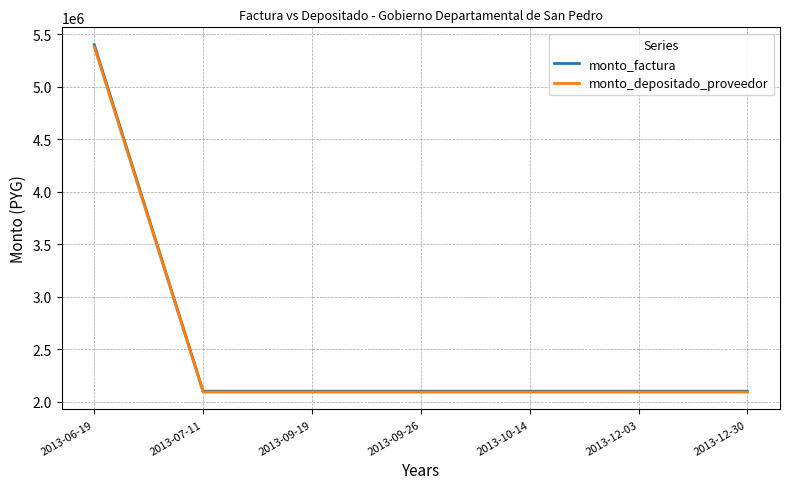

Which label corresponds to the largest value in the chart?

2013-06-19